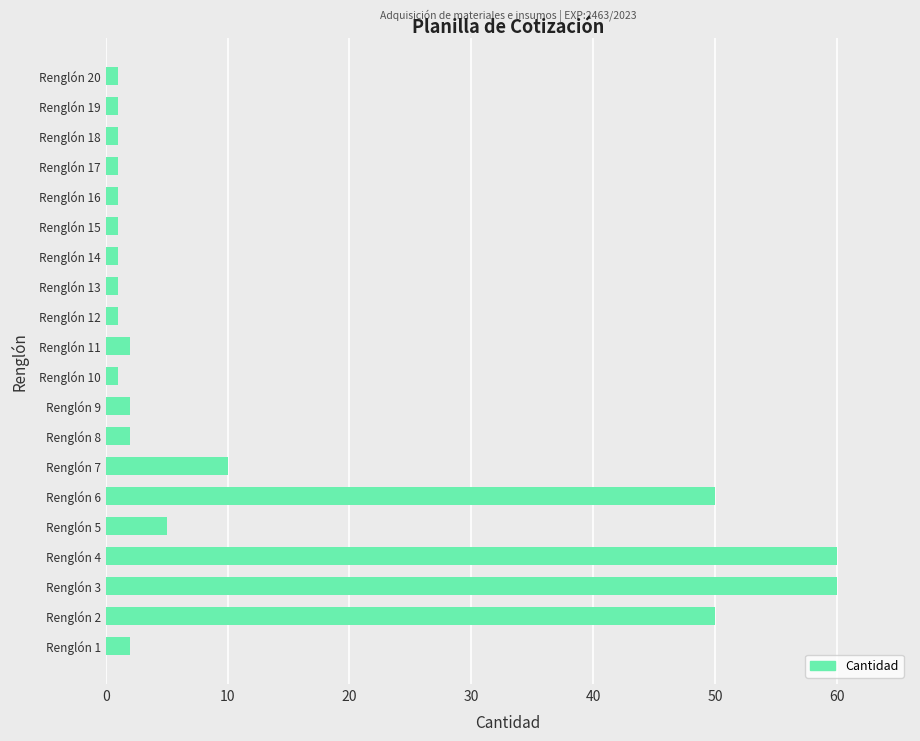

Reading bottom to top, what are all the values shown in this chart?

2	50	60	60	5	50	10	2	2	1	2	1	1	1	1	1	1	1	1	1